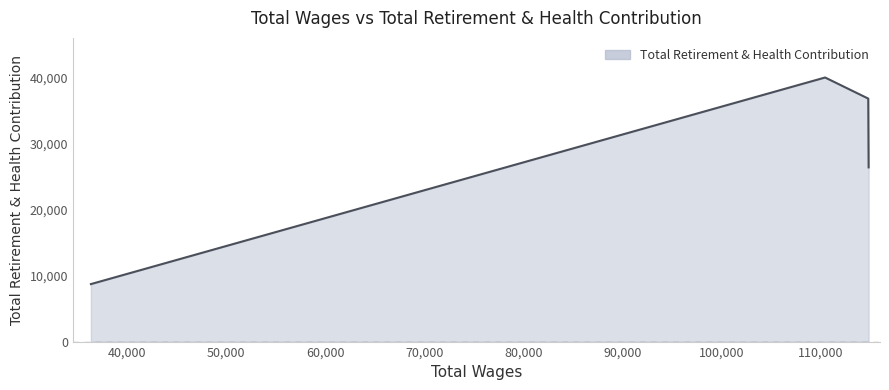

What is the difference between the maximum and minimum values?

31283